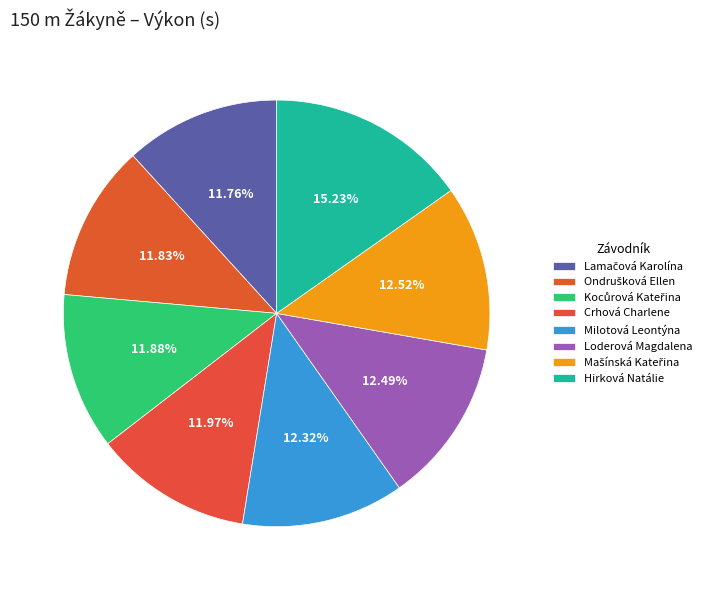

Which slice is the largest?

Hirková Natálie